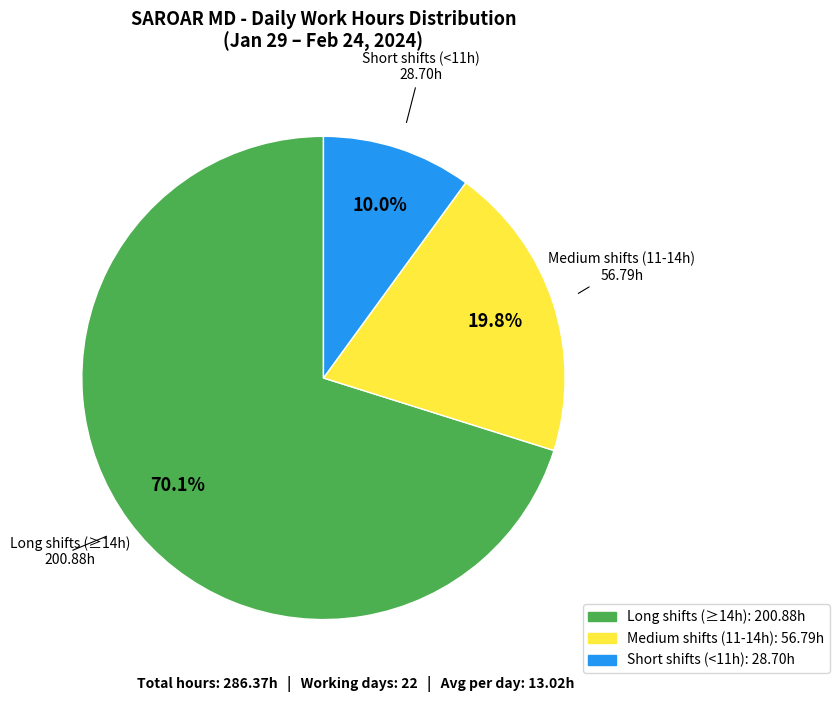

Count the number of slices in the pie.

3